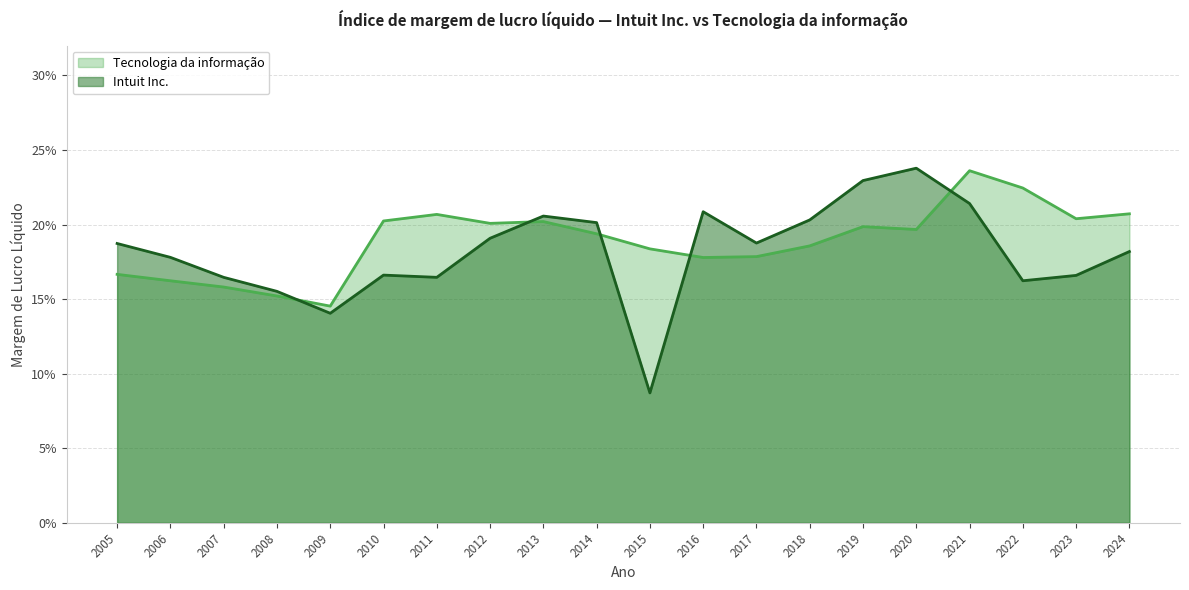

After their last crossing, which series has the higher values: Intuit Inc. or Tecnologia da informação?

Tecnologia da informação